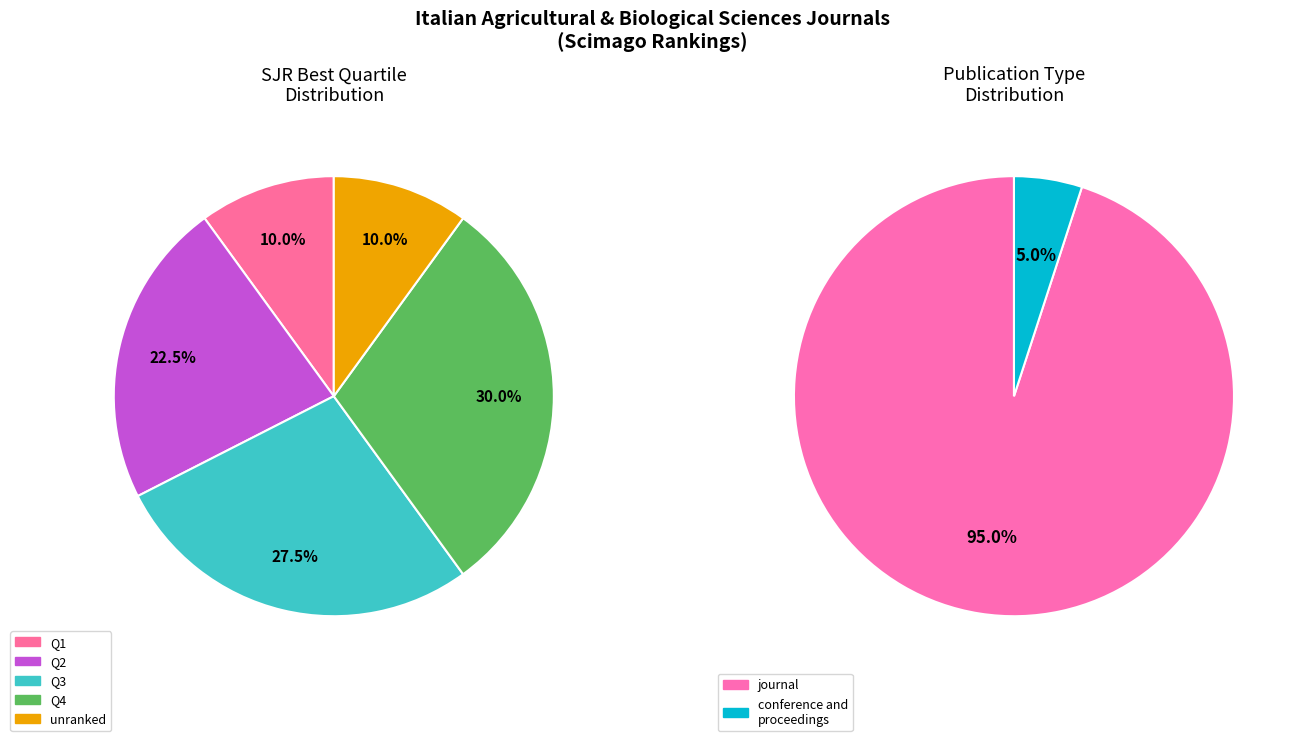

To the nearest percent, what is the difference between the largest and smallest slice percentages?

90%